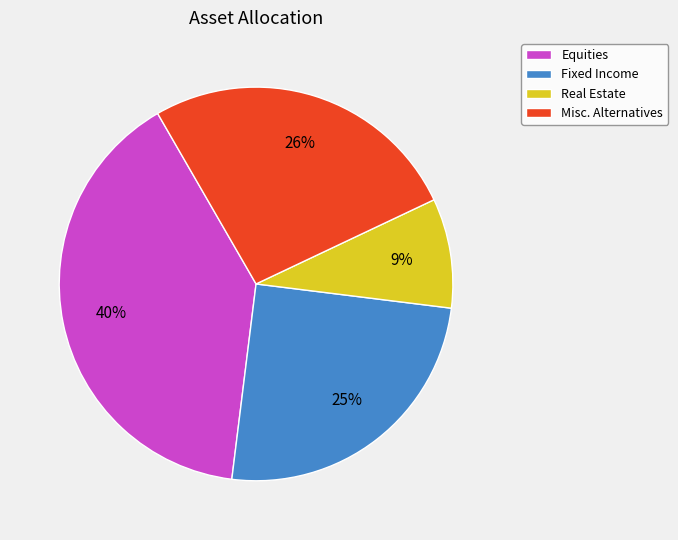

What is the largest slice in the pie chart?

Equities